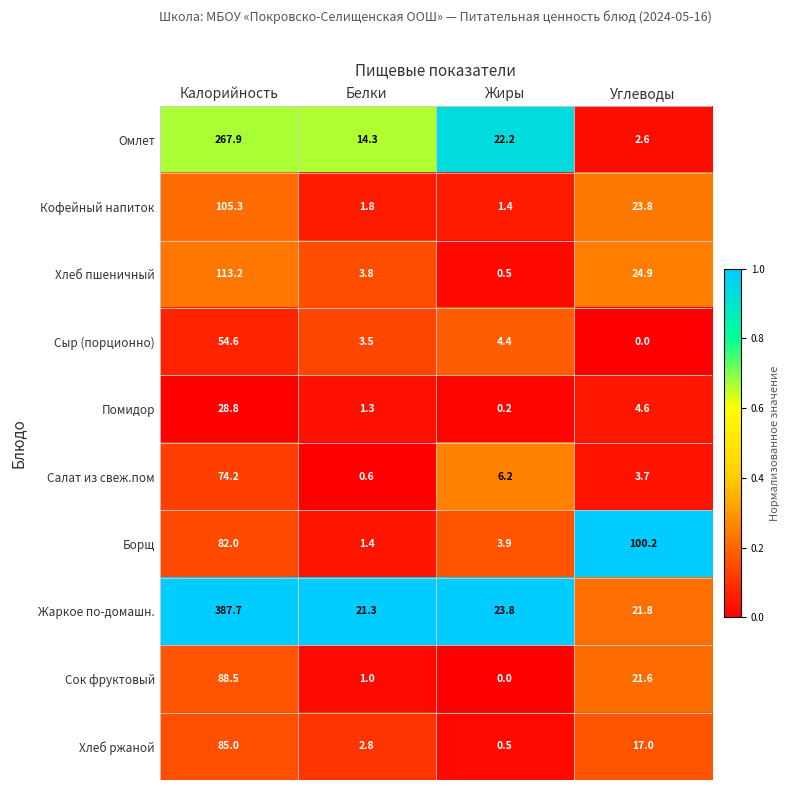

The Борщ series shows 1.4 at Белки. True or false?

True